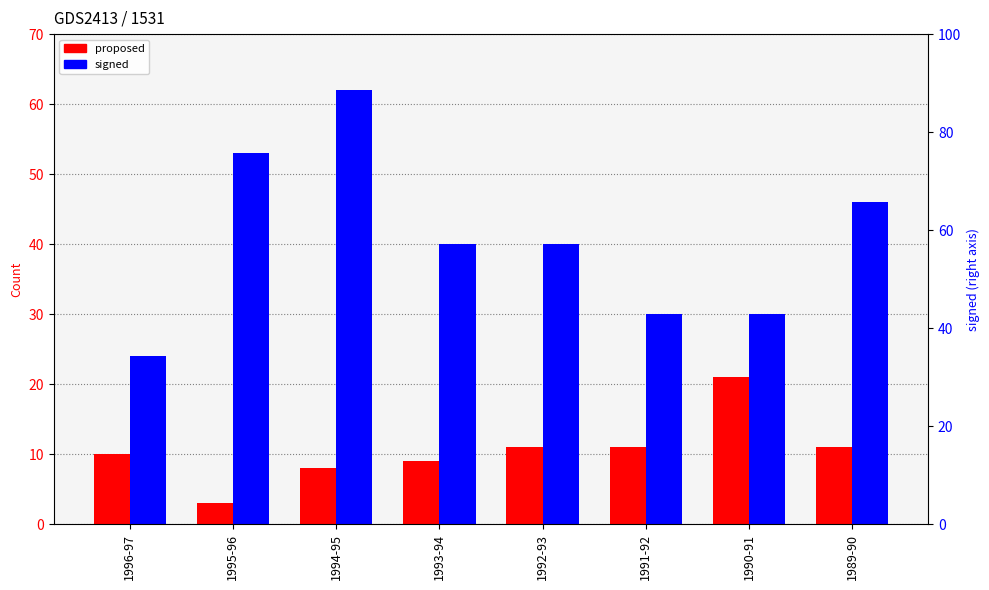

What is the sum of the signed values at 1991-92 and 1989-90?

76